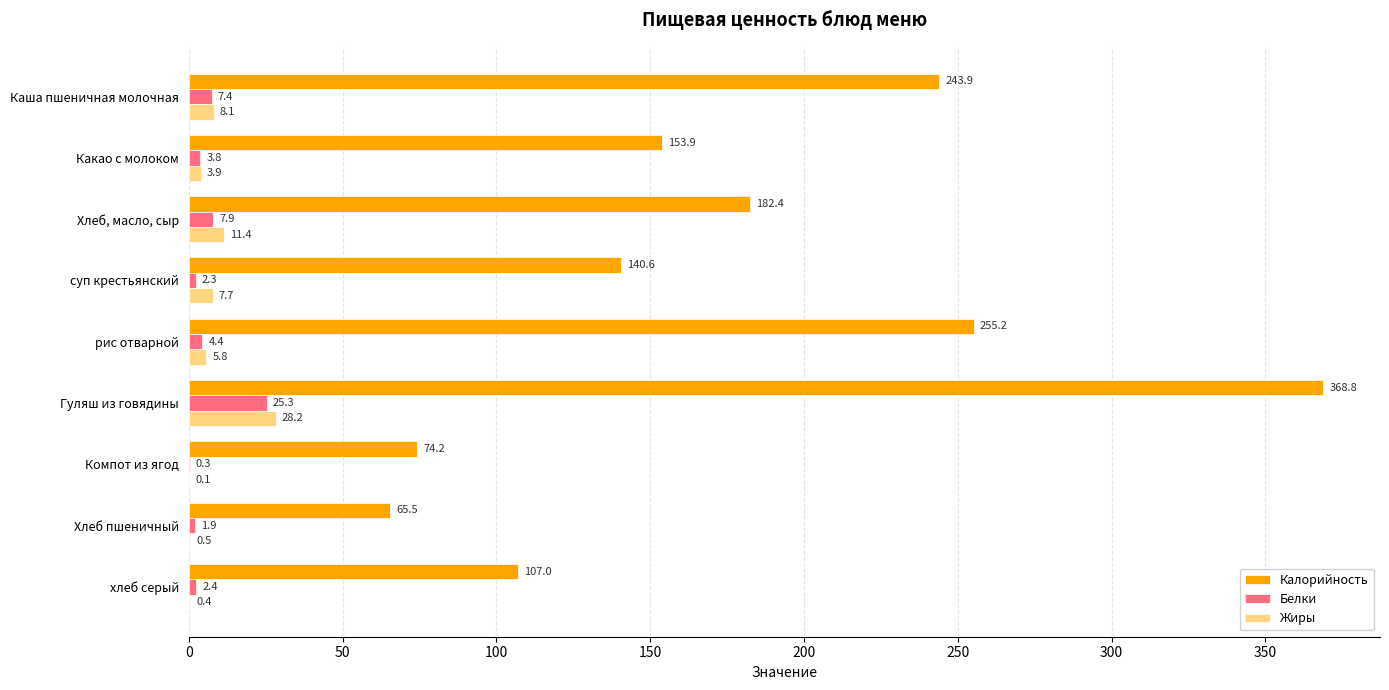

What is the sum of the Калорийность values at Компот из ягод and рис отварной?

329.4